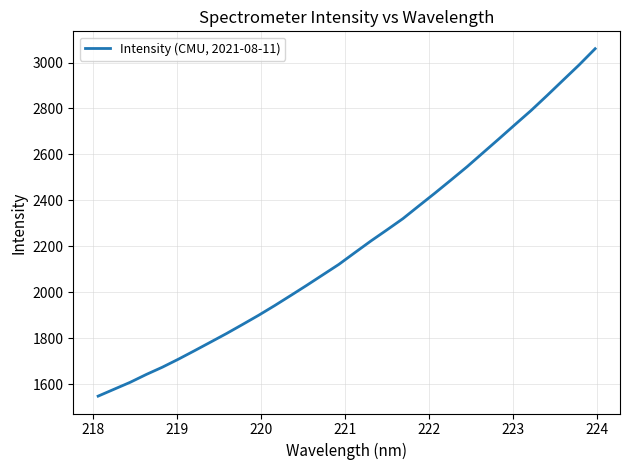

What is the difference between the maximum and minimum values?

1512.0